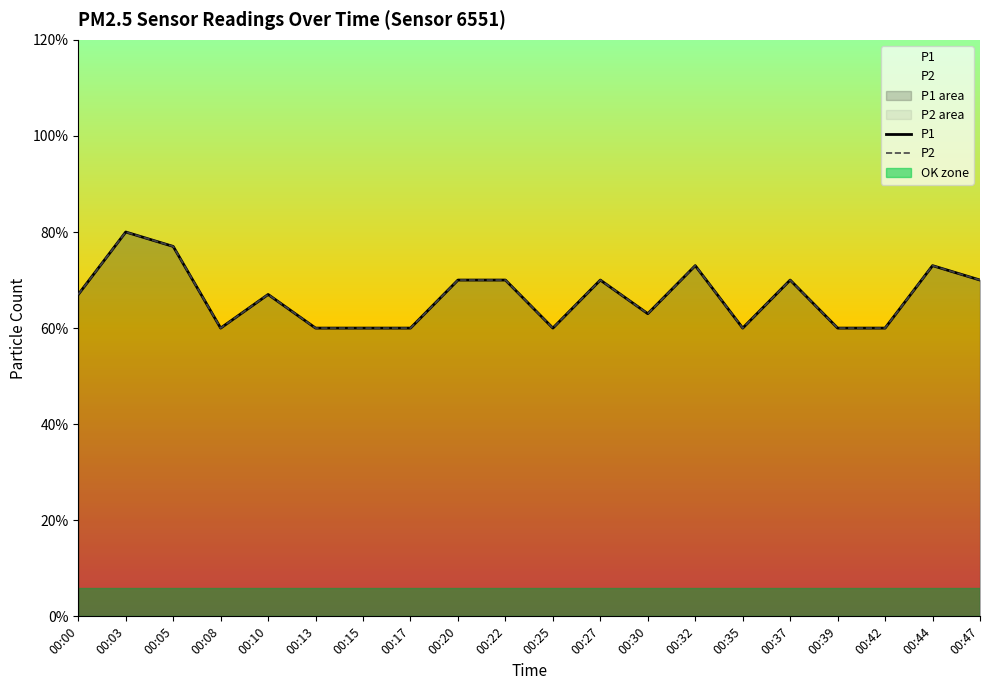

What is the approximate value of P2 at 00:22?

0.7